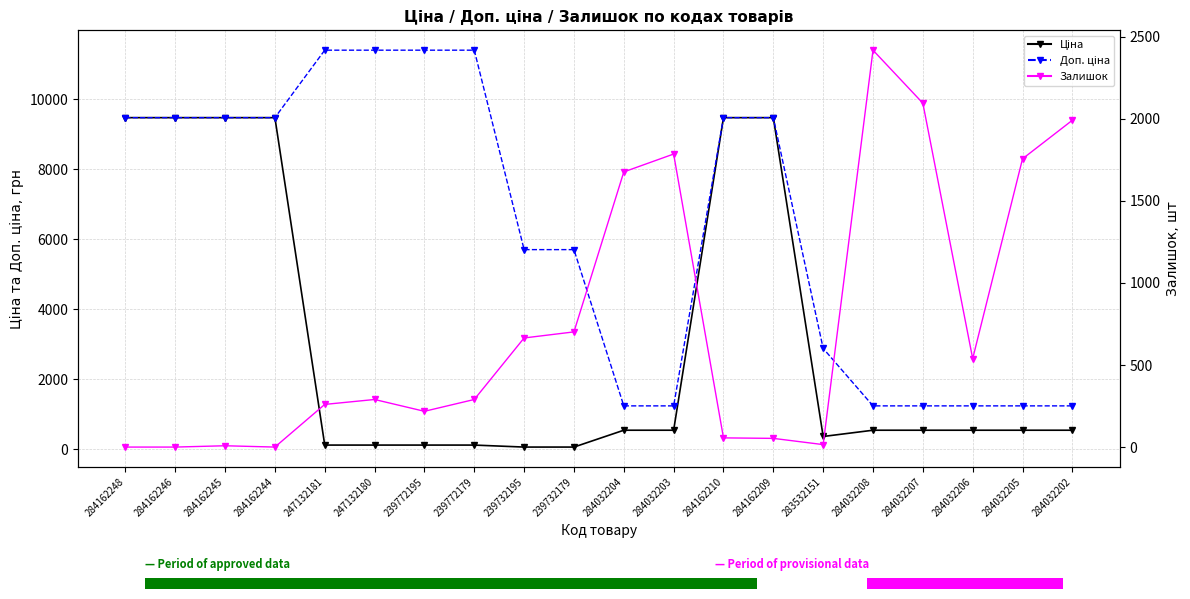

True or false: Доп. ціна and Ціна intersect in this chart.

False